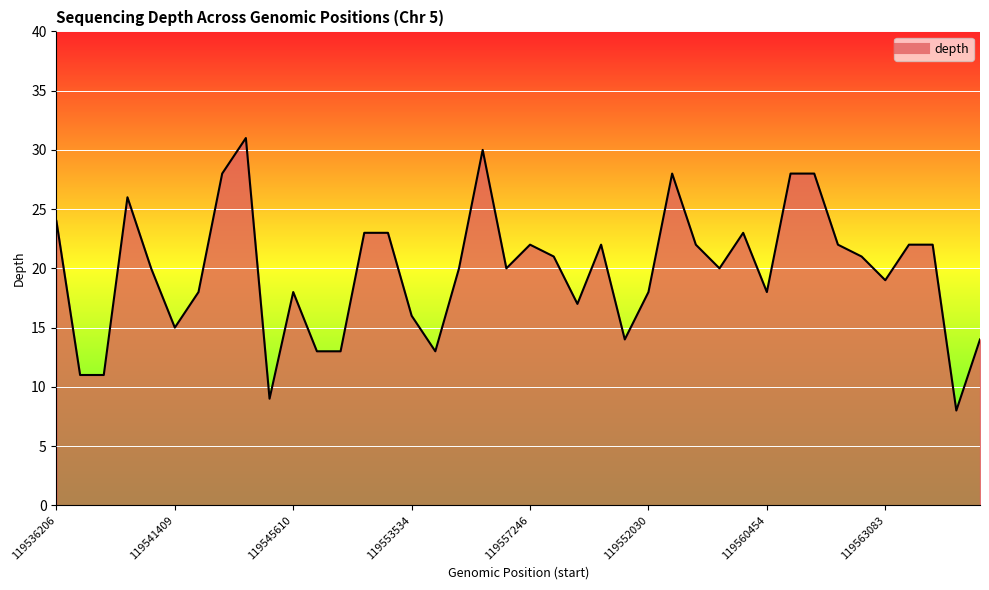

What is the greatest value displayed?

31